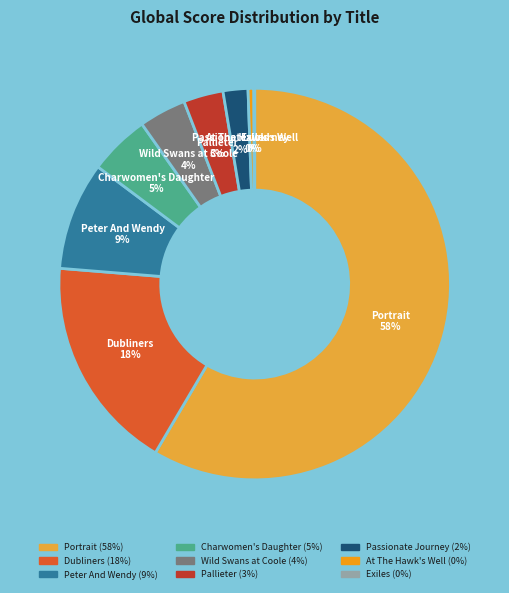

Does any single category account for the majority?

Yes